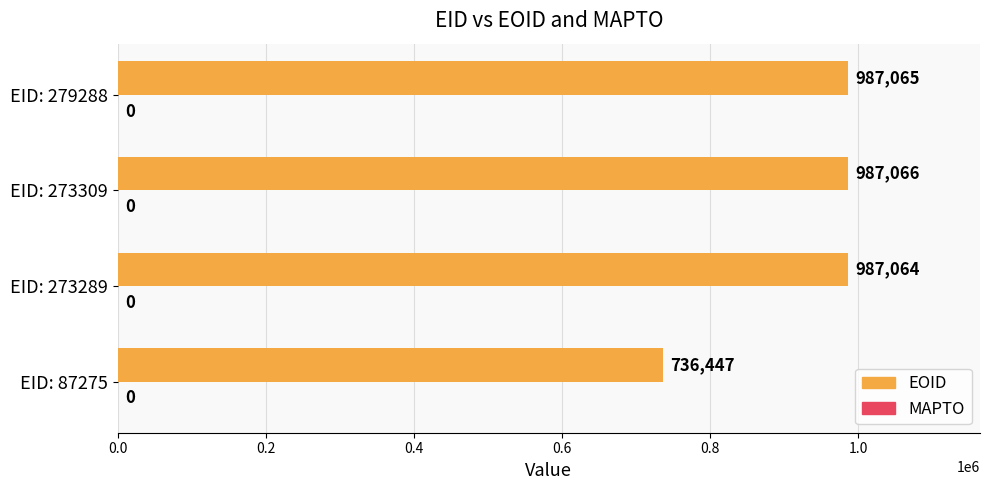

Rank the categories by value from lowest to highest.

EID: 87275, EID: 273289, EID: 279288, EID: 273309